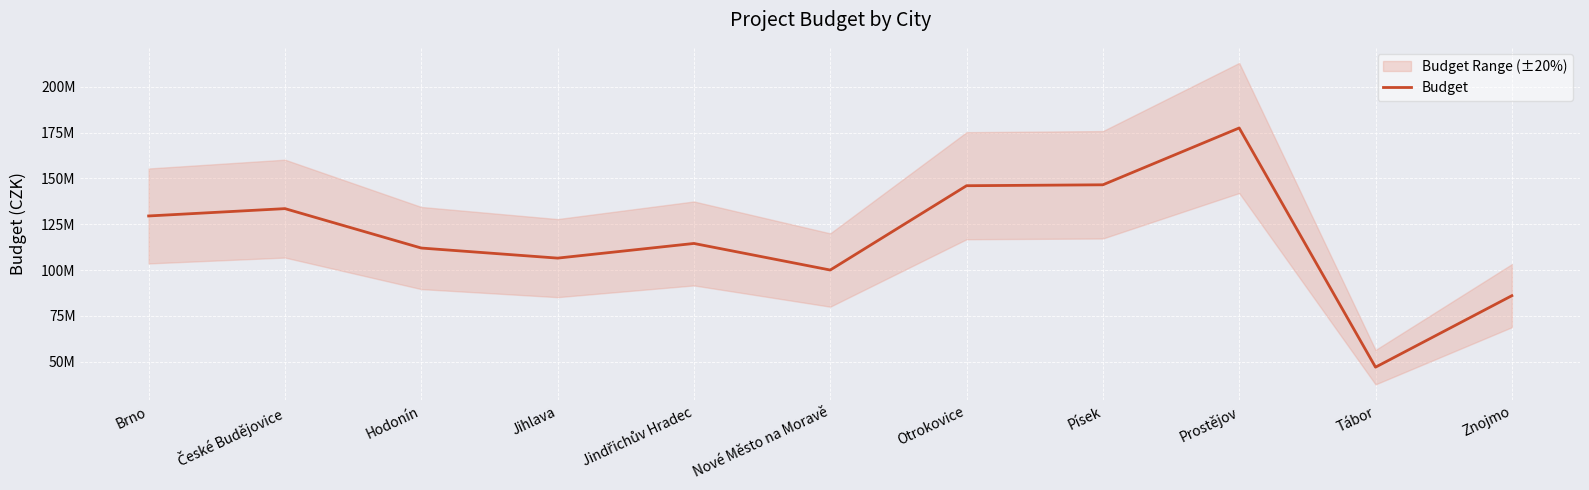

How many data points are less than 114500000?

5